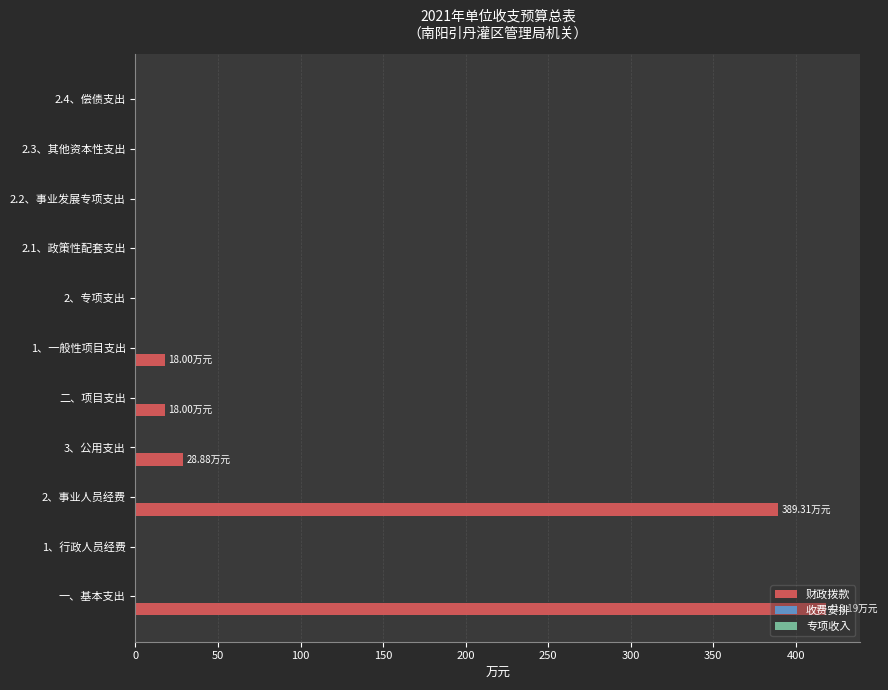

What is the sum of all values?

872.4